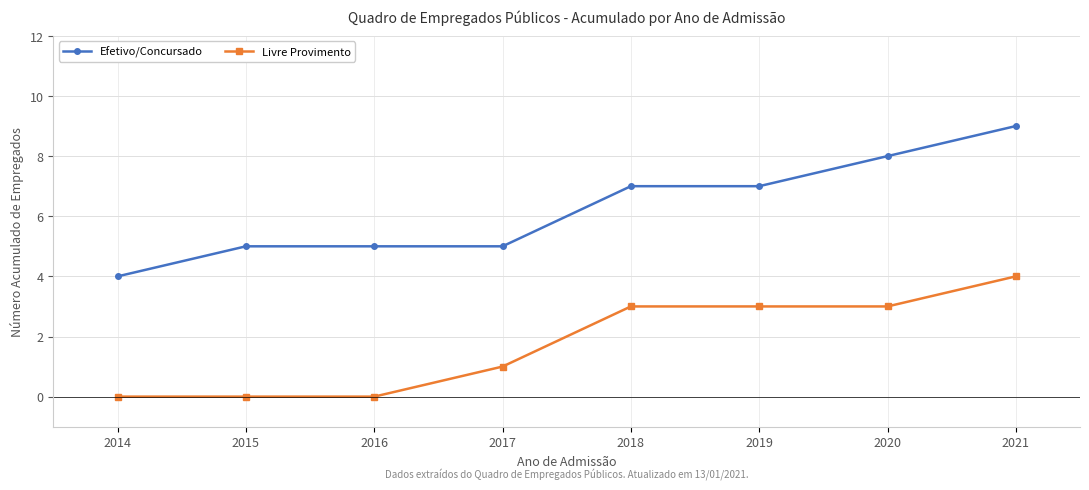

What is the spread (max minus min) of values at 2020?

5